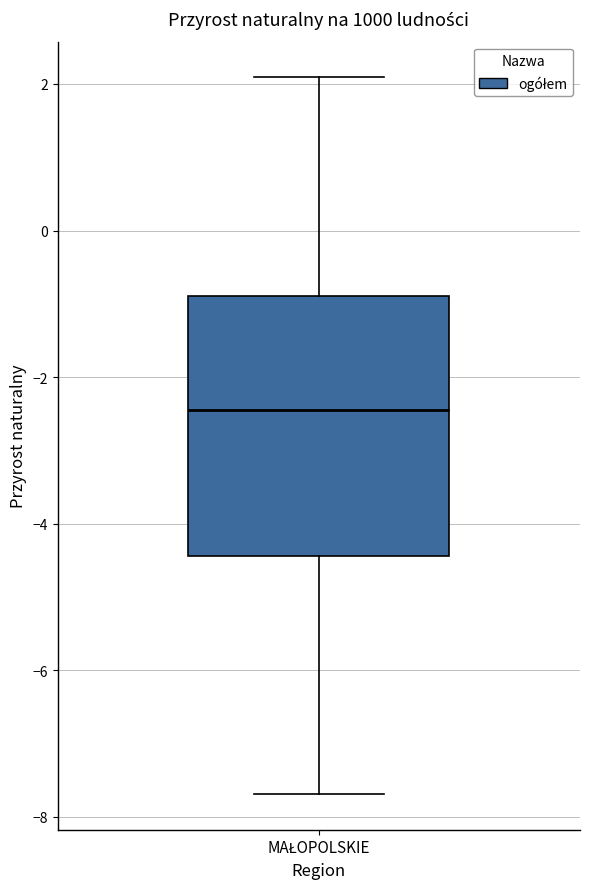

Where does the median line of the box for MAŁOPOLSKIE sit on the y-axis? The values are not printed on the chart, so give them approximately, as read against the axis.

-2.4